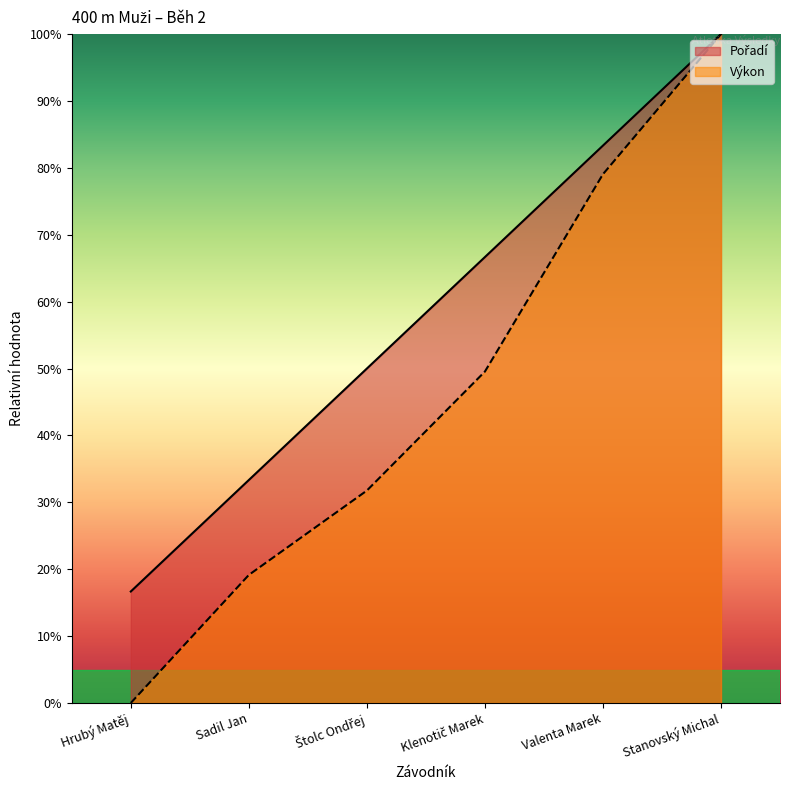

List the series in order of their overall mean, lowest first.

Výkon, Pořadí